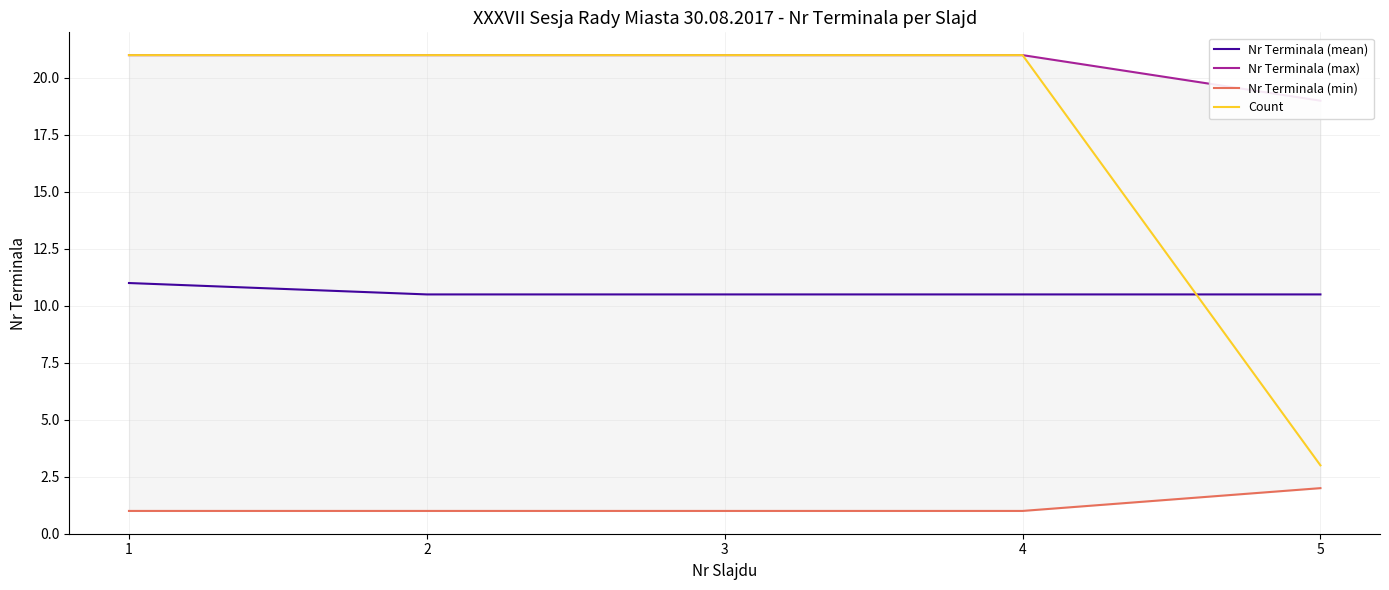

Is the value of Count at 2 greater than the value of Nr Terminala (mean) at 5?

Yes